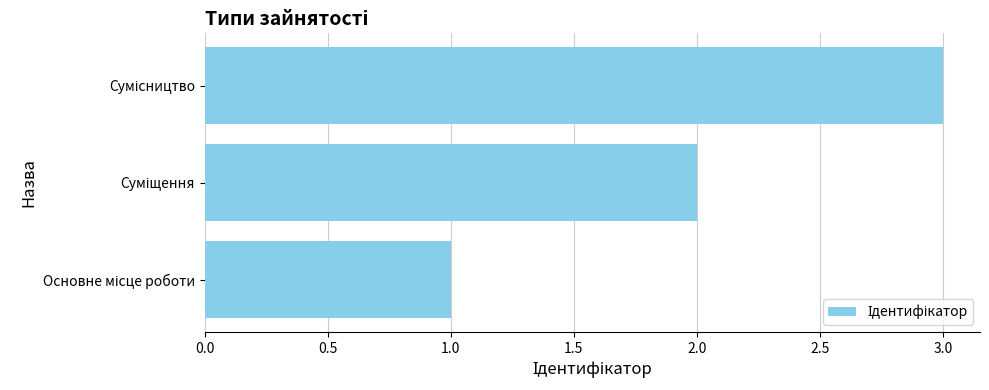

What is the maximum value shown in the chart?

3